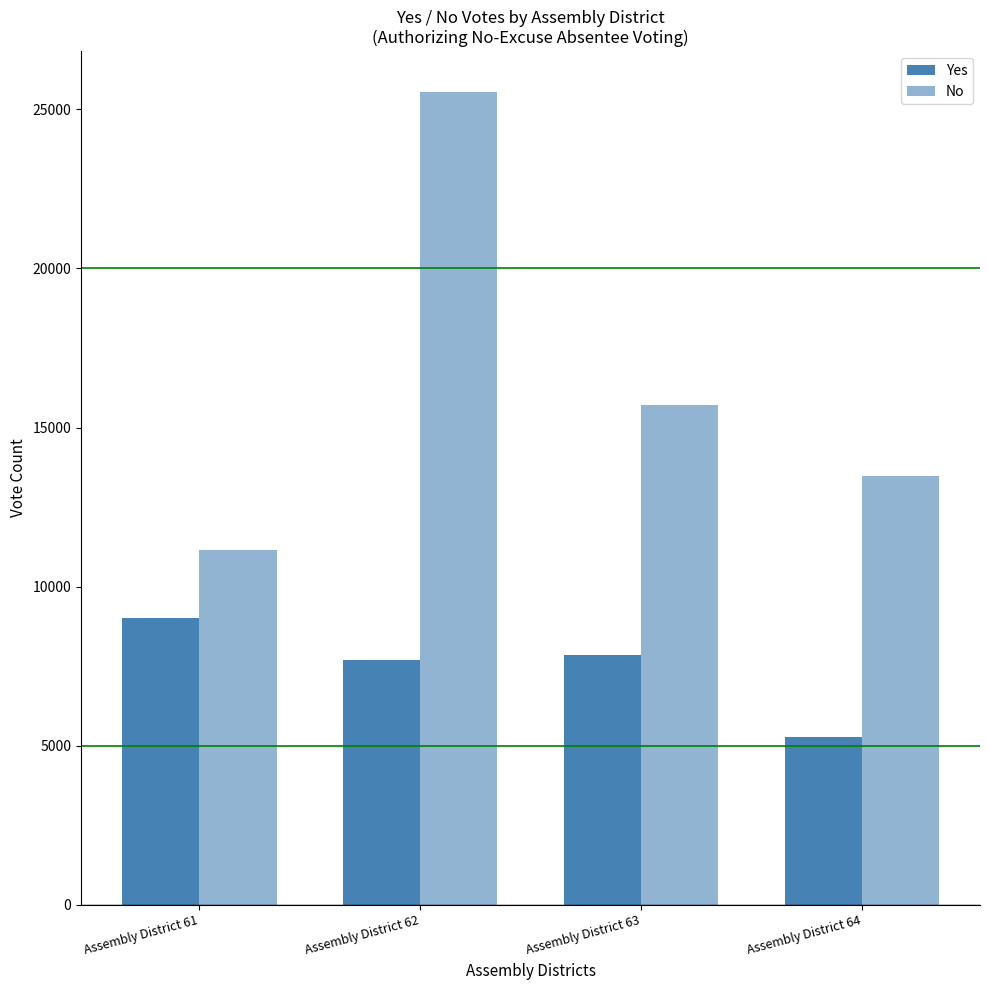

What is the total value across all series at Assembly District 64?

18760